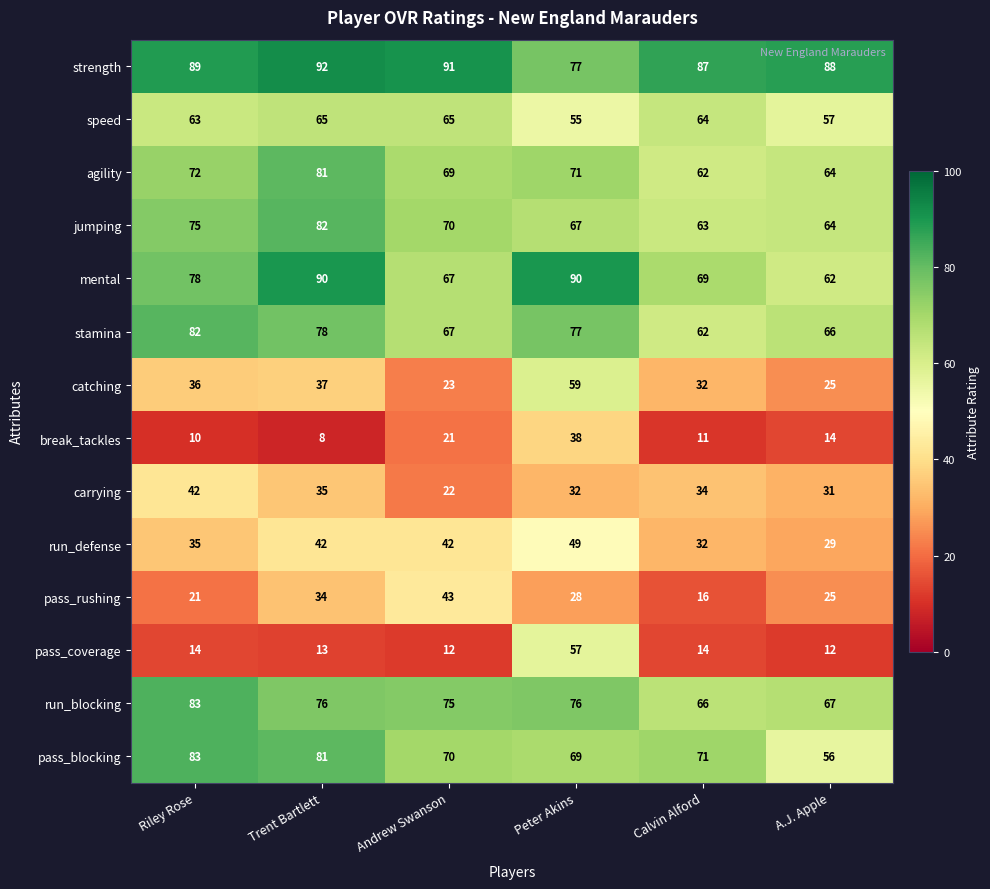

What is the spread (max minus min) of values at Trent Bartlett?

84